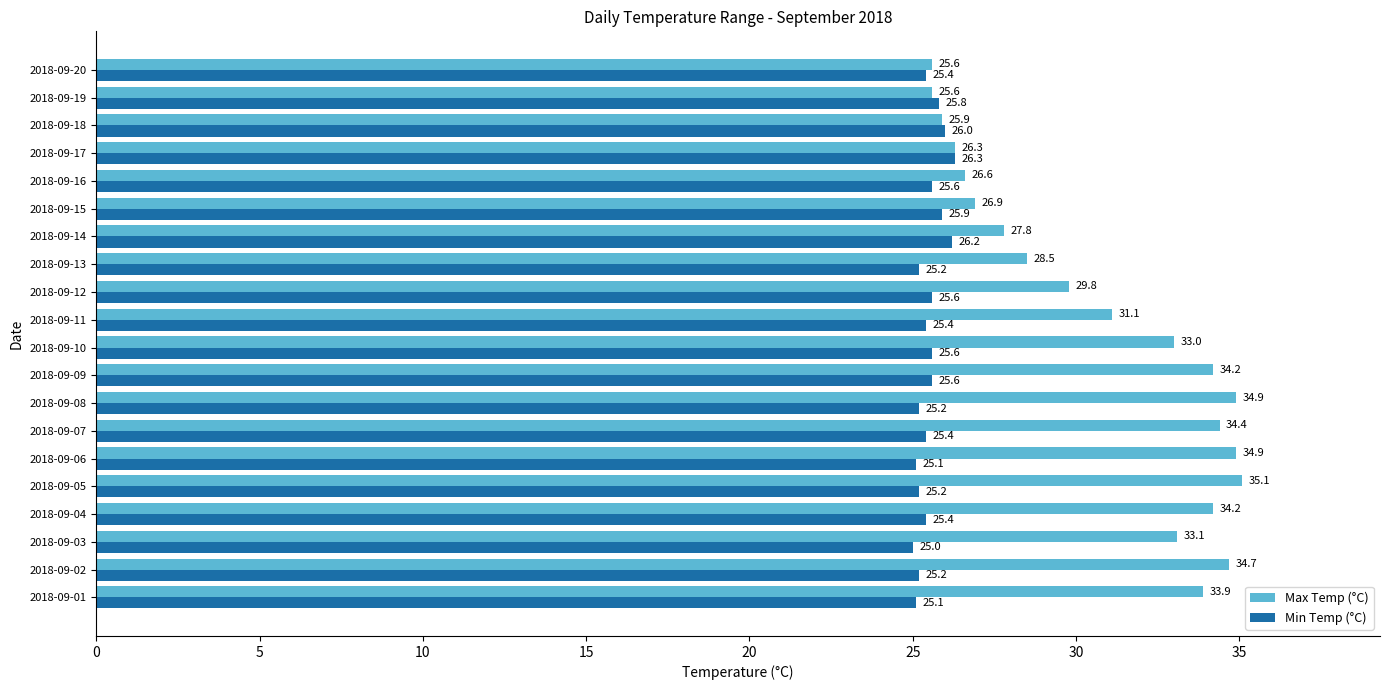

Between 2018-09-04 and 2018-09-07, which series saw the biggest shift?

Max Temp (°C)